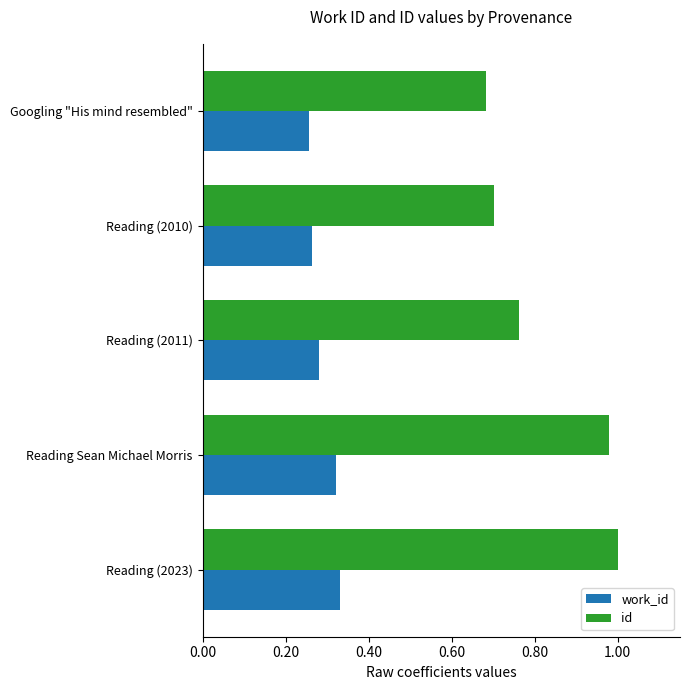

What are all the series names shown in the legend?

work_id, id